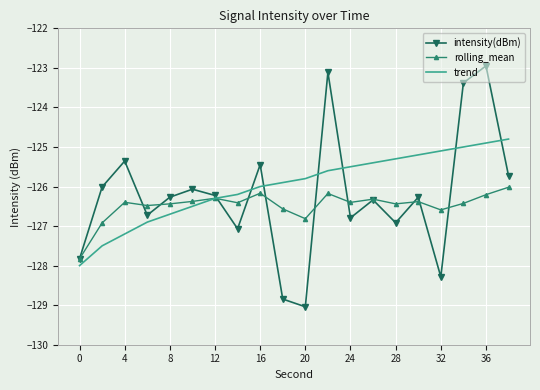

What is the average value of the trend series?

-126.0